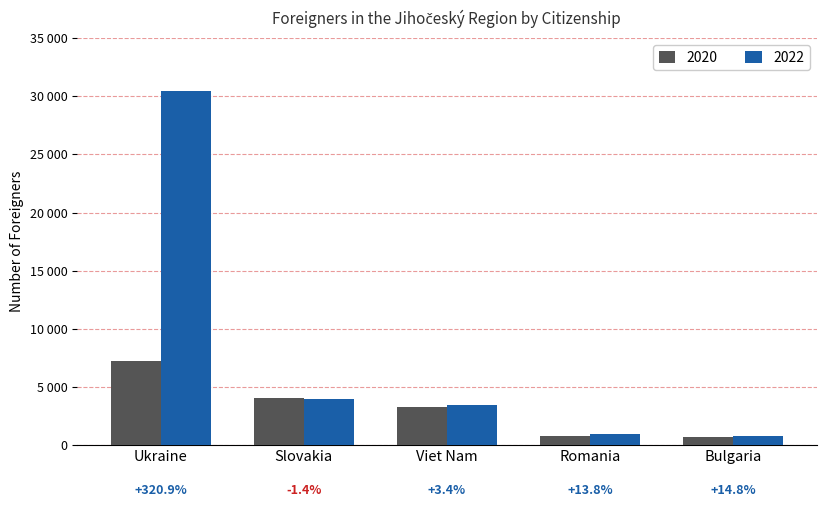

Rank the series at Bulgaria from lowest to highest value.

2020, 2022